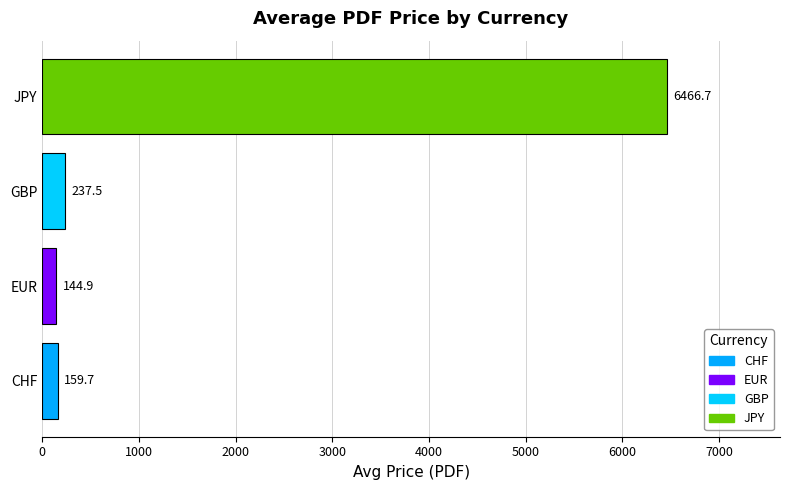

Reading bottom to top, list all the values displayed in this chart.

159.7	144.9	237.5	6466.7